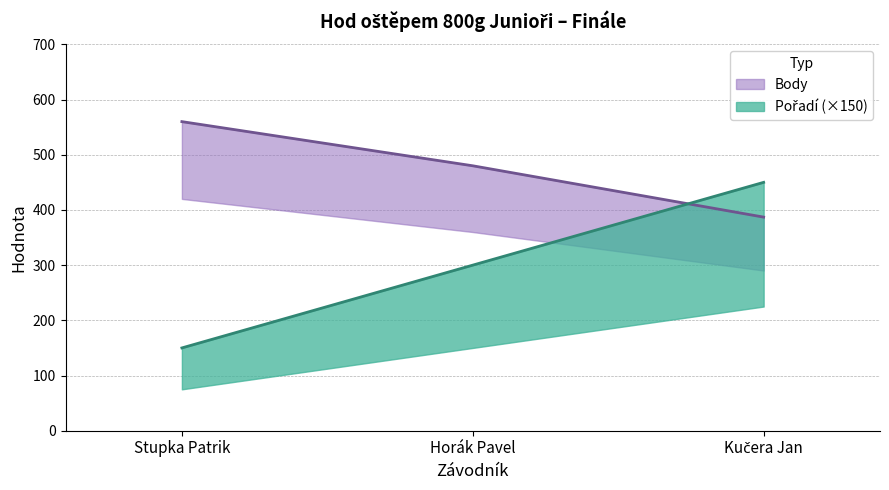

What is the minimum value for Pořadí?

150